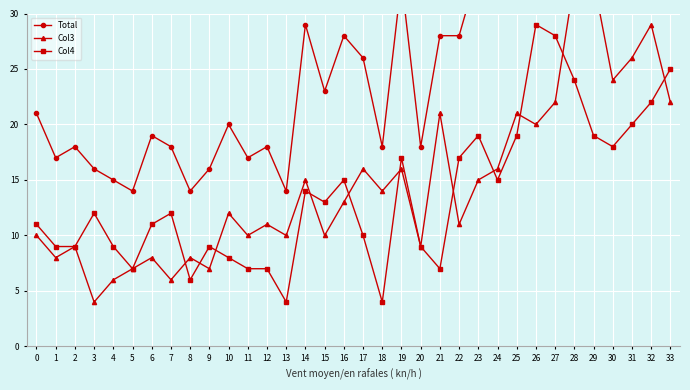

How many data points does each series have?

34